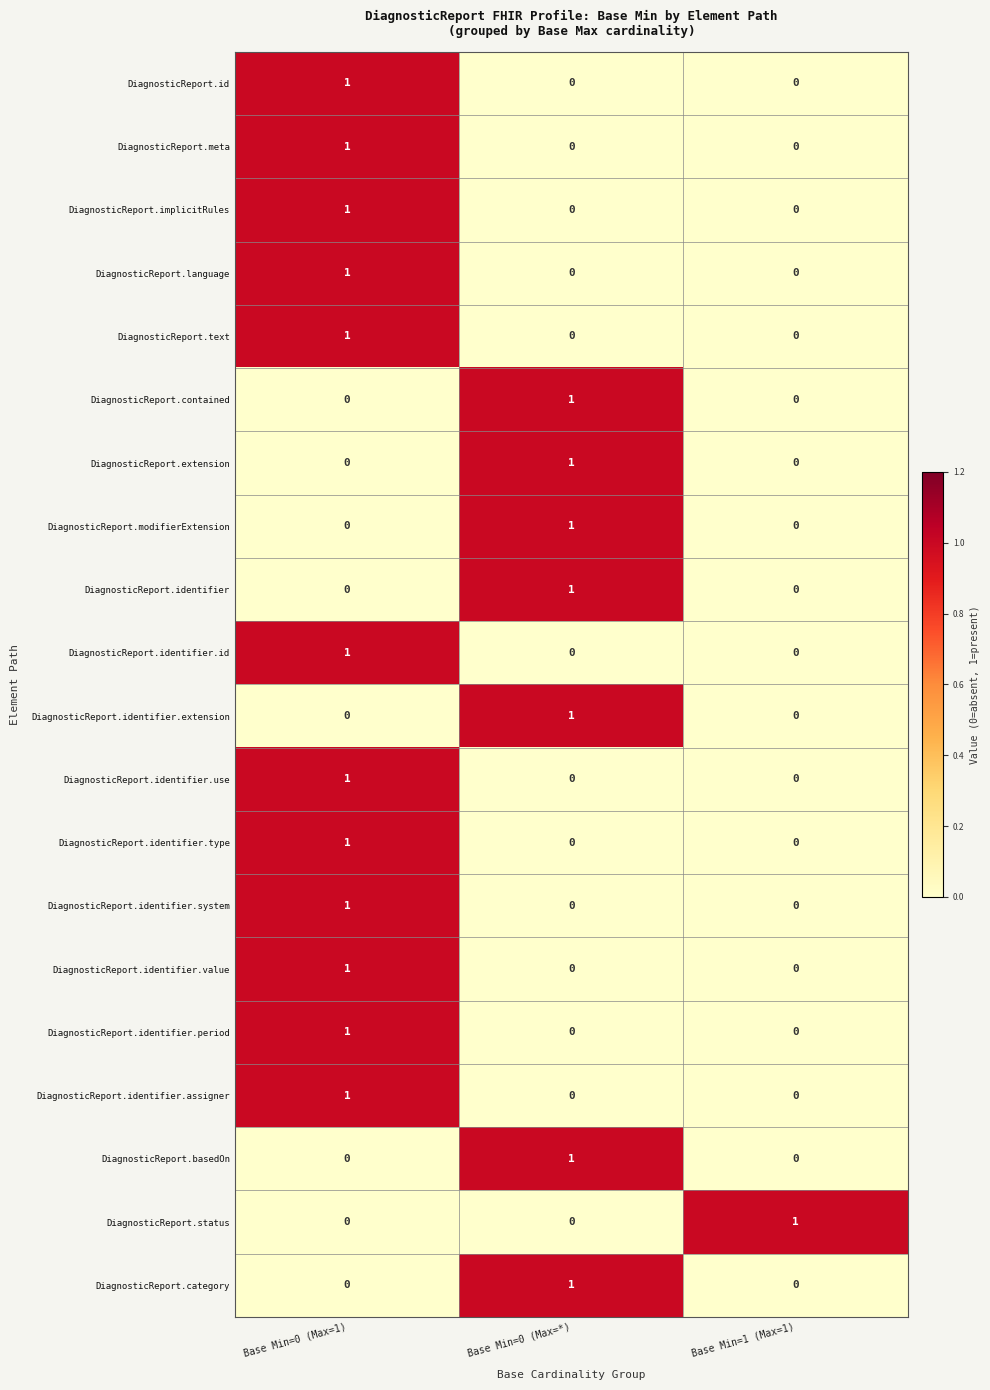

At how many categories does at least one series exceed 0?

3